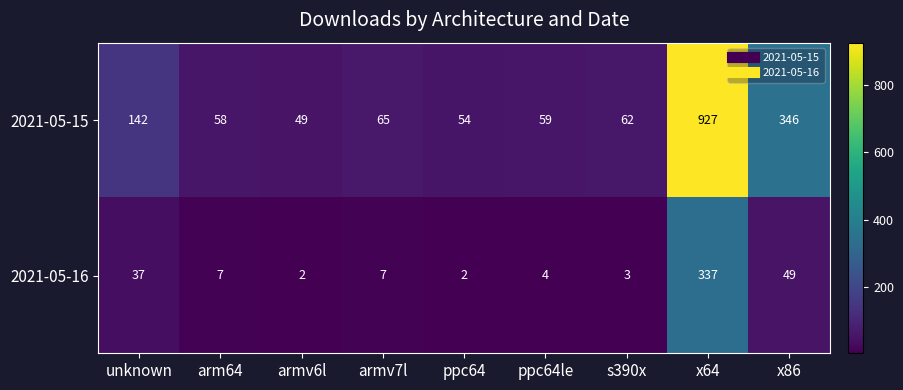

Which series changed the most between armv6l and ppc64le?

2021-05-15